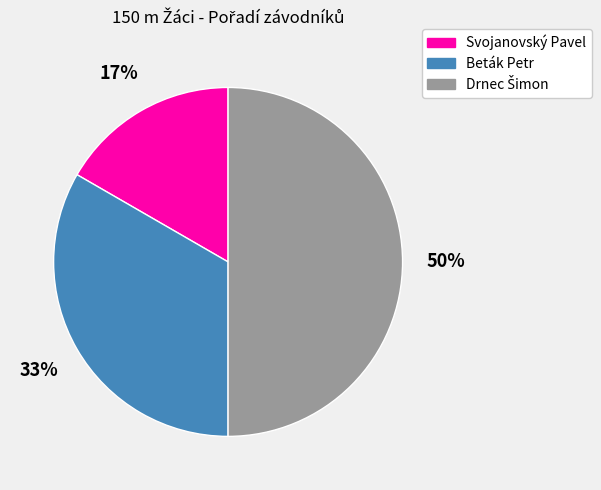

How many slices are in this pie chart?

3